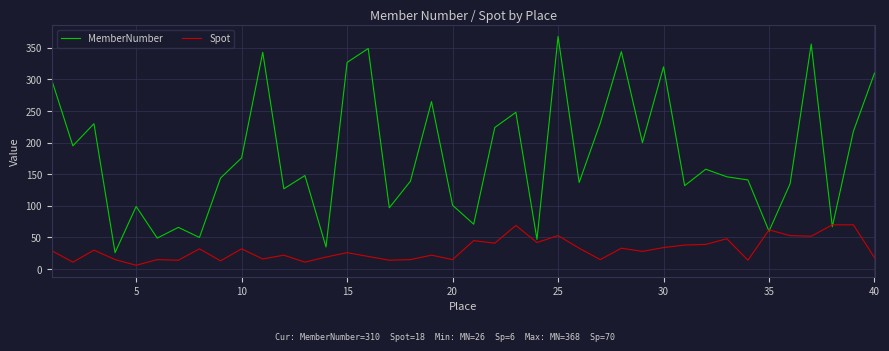

What is the maximum value shown in the chart?

368